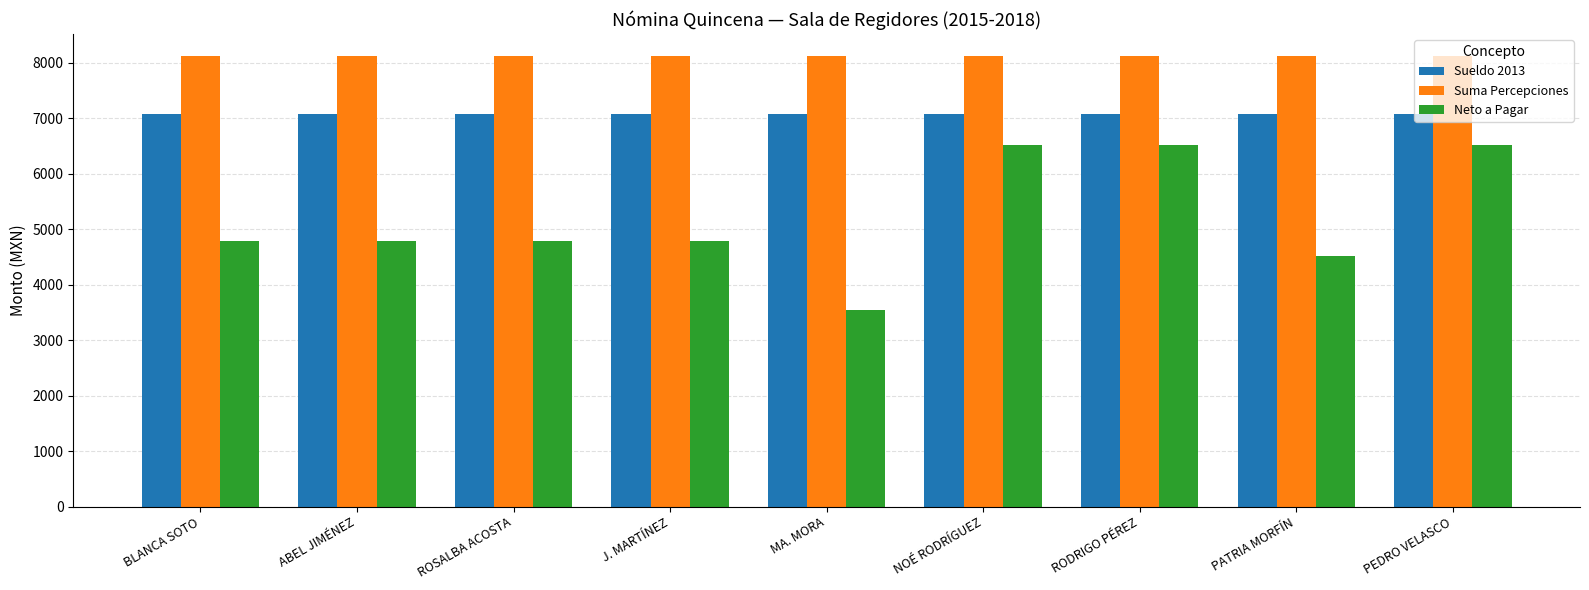

Reading left to right, list all the values displayed in this chart.

Sueldo 2013: BLANCA SOTO=7079.6	ABEL JIMÉNEZ=7079.6	ROSALBA ACOSTA=7079.6	J. MARTÍNEZ=7079.6	MA. MORA=7079.6	NOÉ RODRÍGUEZ=7079.6	RODRIGO PÉREZ=7079.6	PATRIA MORFÍN=7079.6	PEDRO VELASCO=7079.6
Suma Percepciones: BLANCA SOTO=8116.0	ABEL JIMÉNEZ=8116.0	ROSALBA ACOSTA=8116.0	J. MARTÍNEZ=8116.0	MA. MORA=8116.0	NOÉ RODRÍGUEZ=8116.0	RODRIGO PÉREZ=8116.0	PATRIA MORFÍN=8116.0	PEDRO VELASCO=8116.0
Neto a Pagar: BLANCA SOTO=4786.8	ABEL JIMÉNEZ=4786.8	ROSALBA ACOSTA=4786.8	J. MARTÍNEZ=4786.8	MA. MORA=3536.8	NOÉ RODRÍGUEZ=6523.8	RODRIGO PÉREZ=6523.8	PATRIA MORFÍN=4523.8	PEDRO VELASCO=6523.8